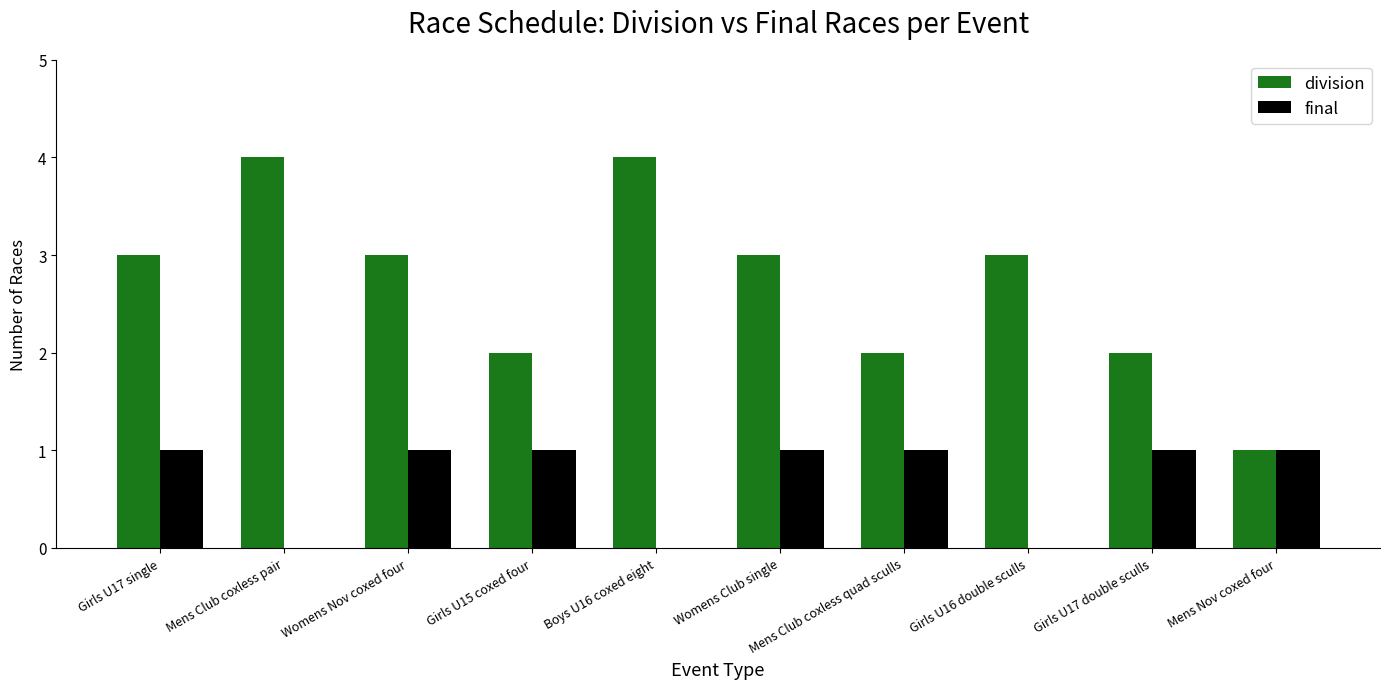

Is the value of division at Girls U17 double sculls greater than the value of final at Girls U15 coxed four?

Yes